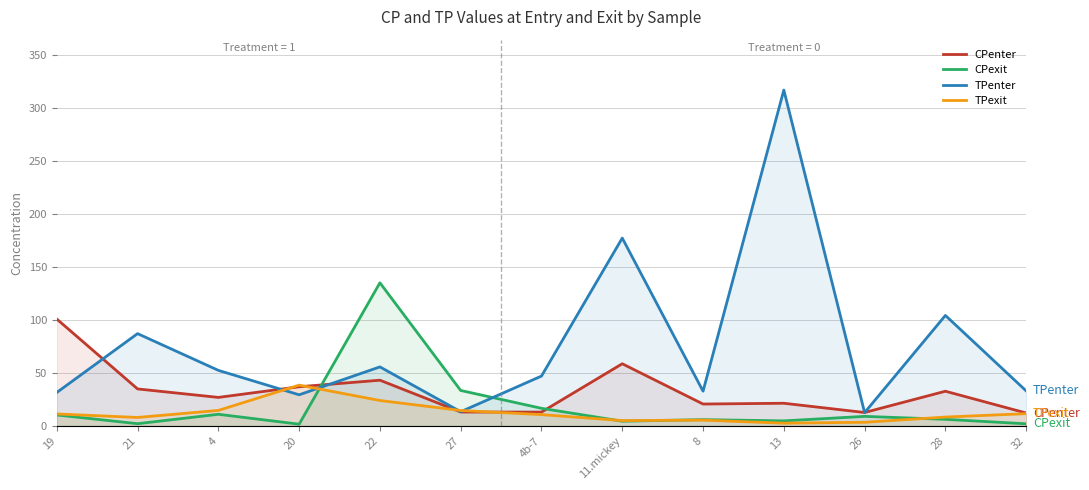

Is it true that TPexit equals 5.9 at 4?

False